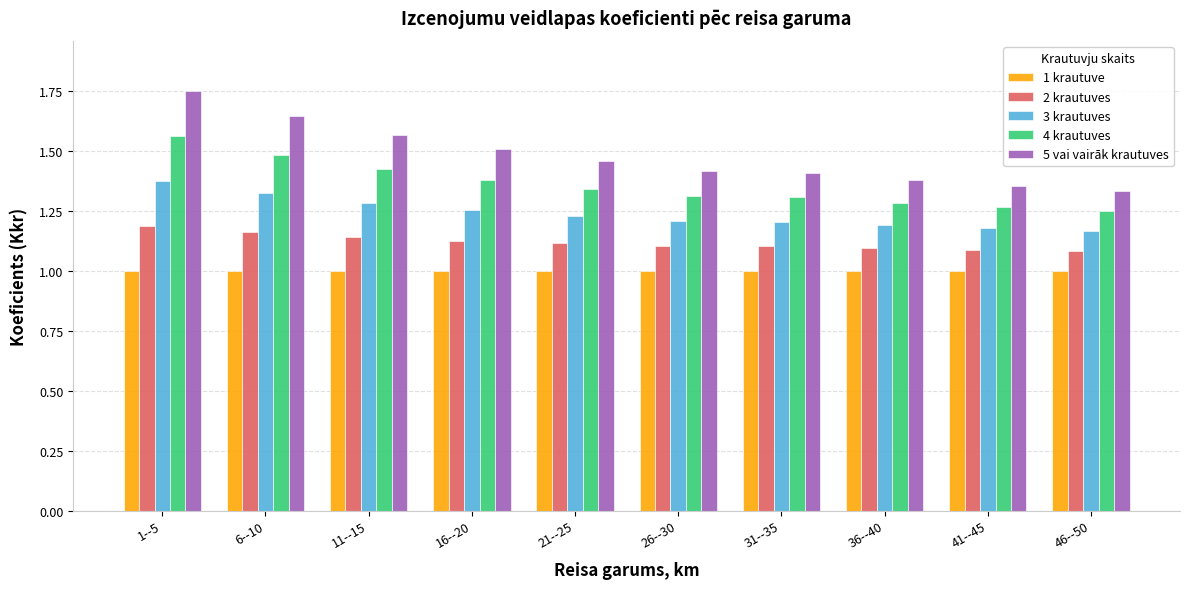

Is the value of 5 vai vairāk krautuves at 41--45 greater than the value of 2 krautuves at 46--50?

Yes